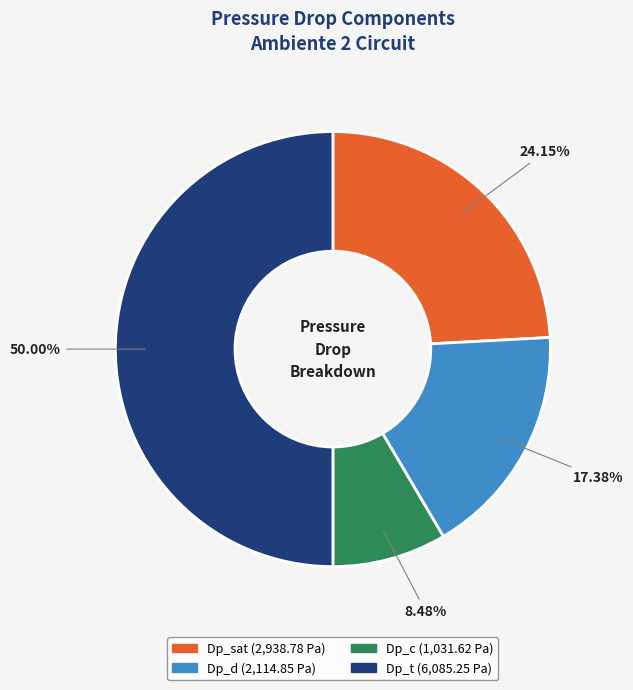

What is the total percentage of Dp_c and Dp_sat?

32.6%